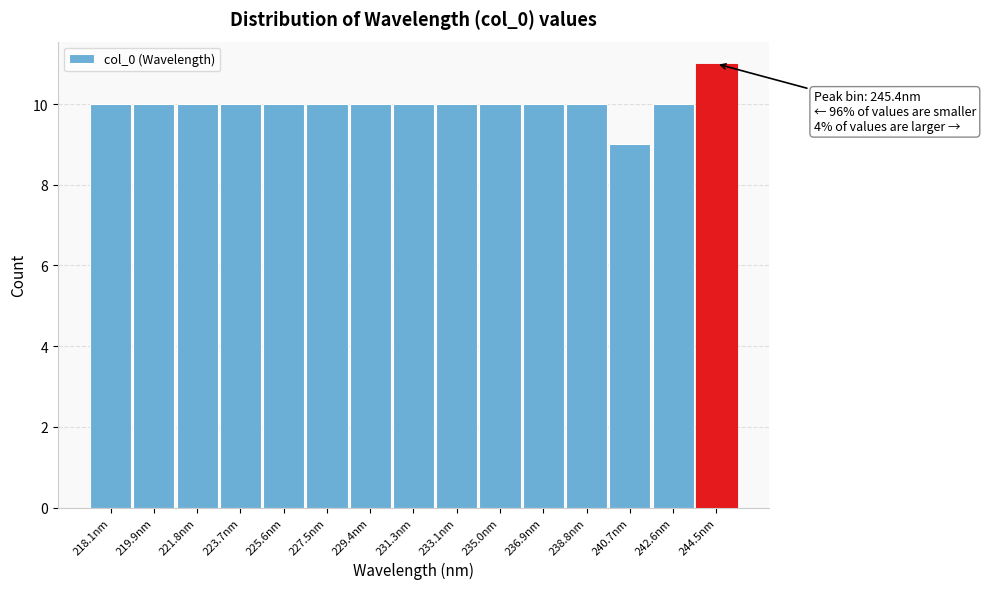

Reading left to right, what are all the values shown in this chart?

218.1nm=10	219.9nm=10	221.8nm=10	223.7nm=10	225.6nm=10	227.5nm=10	229.4nm=10	231.3nm=10	233.1nm=10	235.0nm=10	236.9nm=10	238.8nm=10	240.7nm=9	242.6nm=10	244.5nm=11